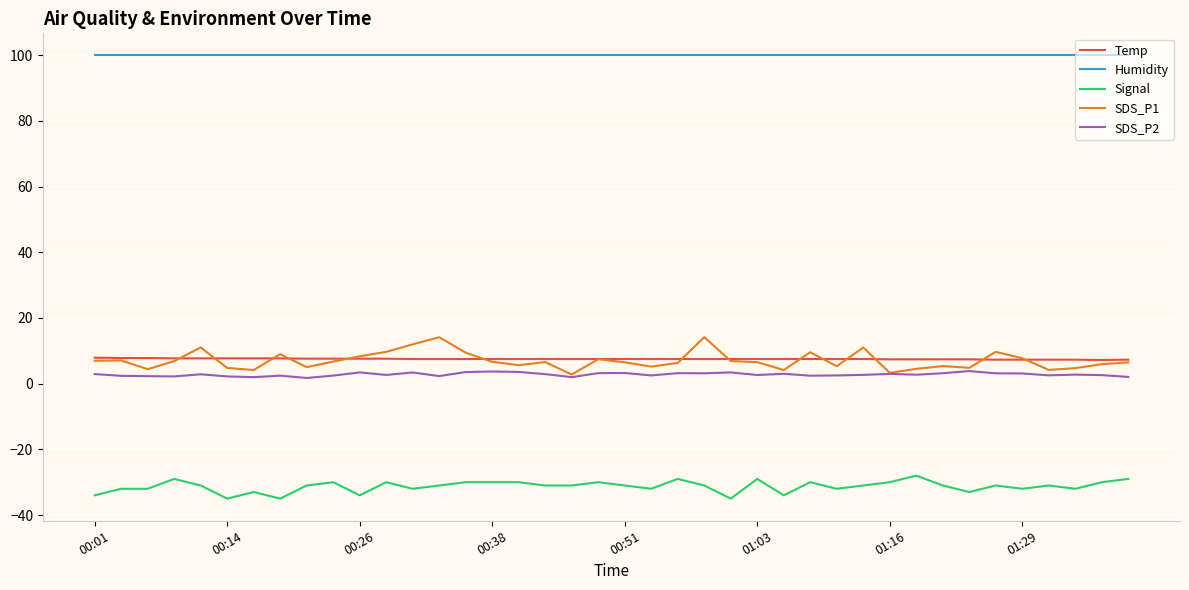

What are all the series names shown in the legend?

Temp, Humidity, Signal, SDS_P1, SDS_P2